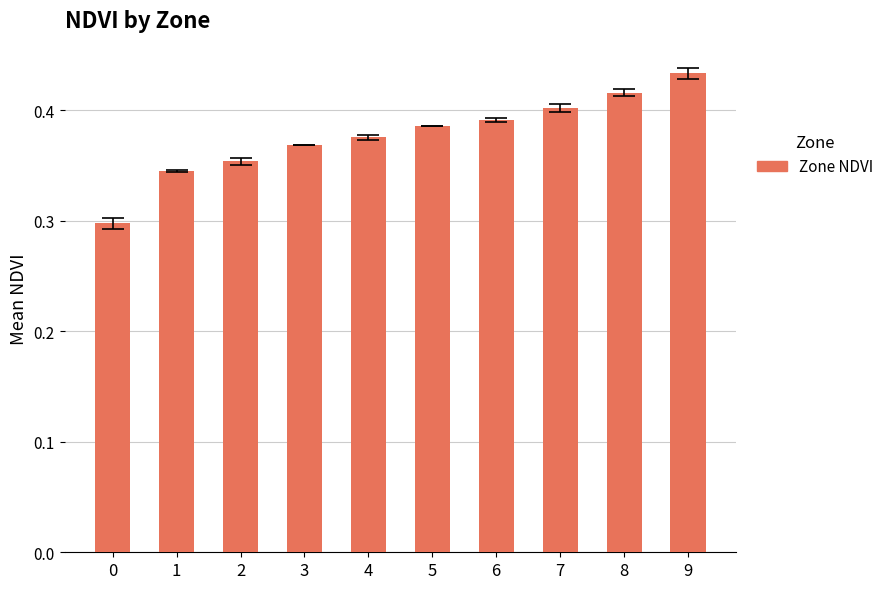

What is the change in value from 0 to 3?

+0.1